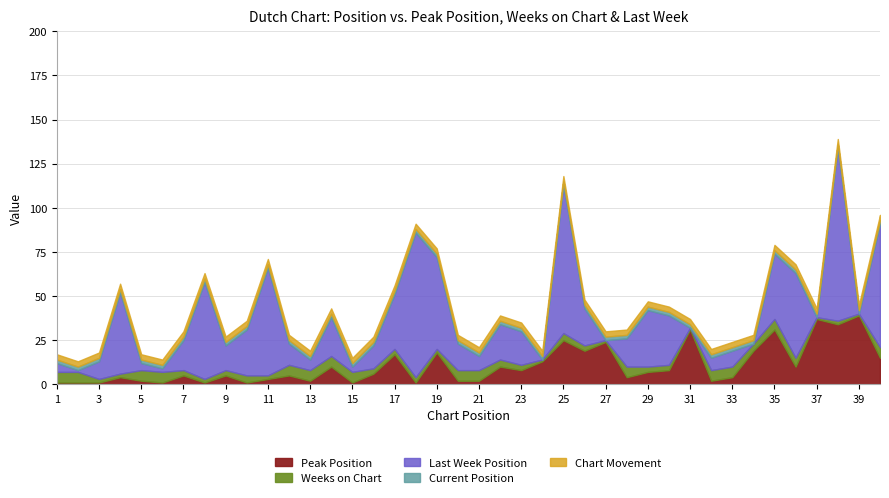

Between 20 and 33, which is larger?

33